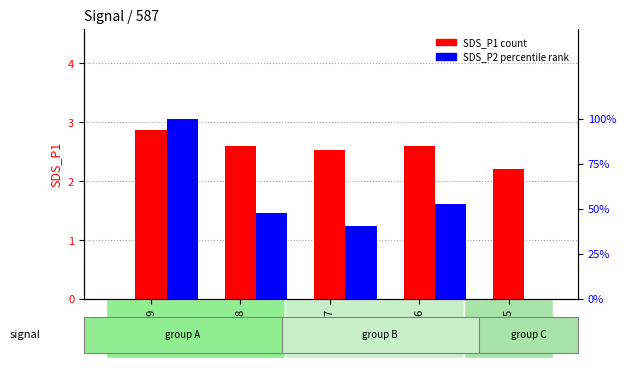

Rank the series by their maximum value, from lowest to highest.

SDS_P1 (count), SDS_P2 percentile rank